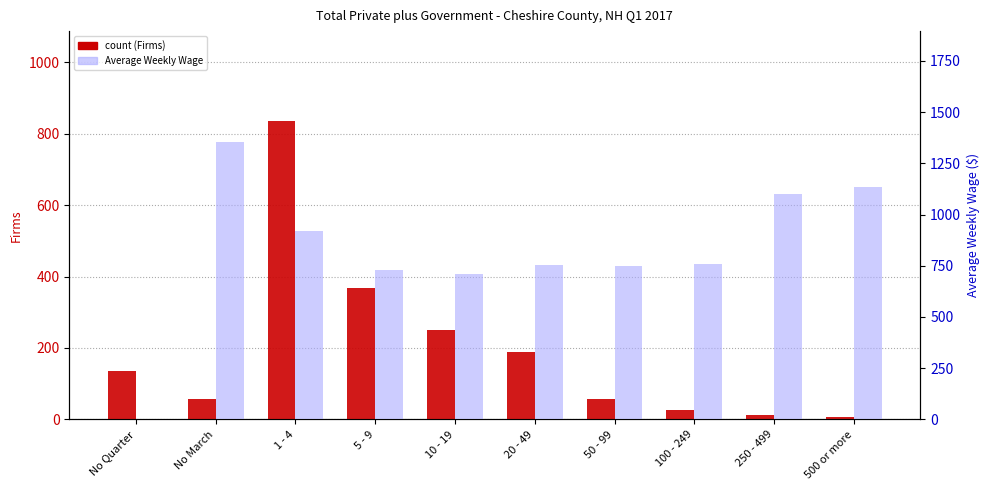

What is the total value across all series at 50 - 99?

805.3